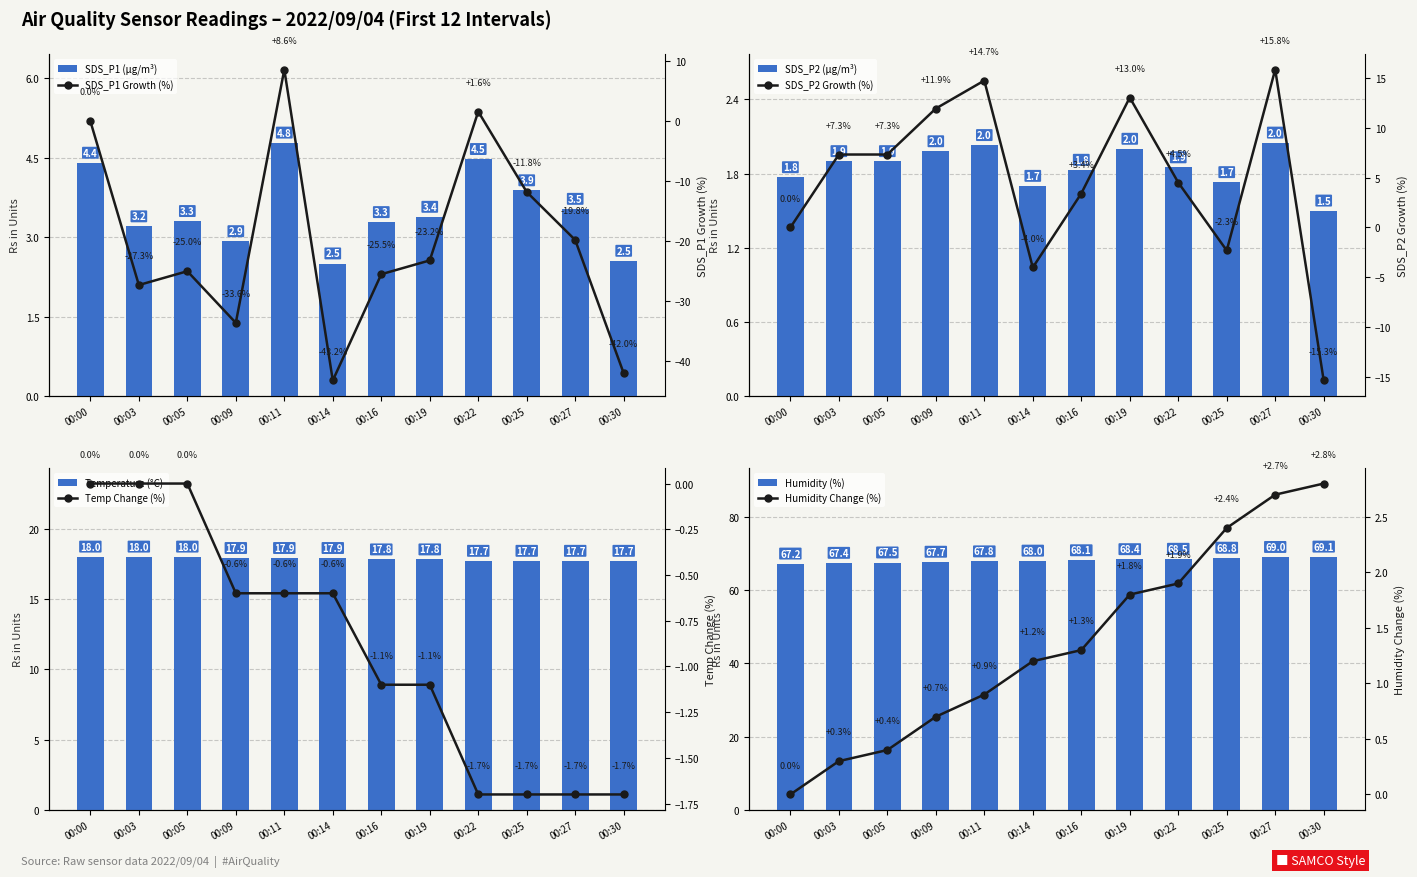

At which category is the sum across all series the highest?

00:22